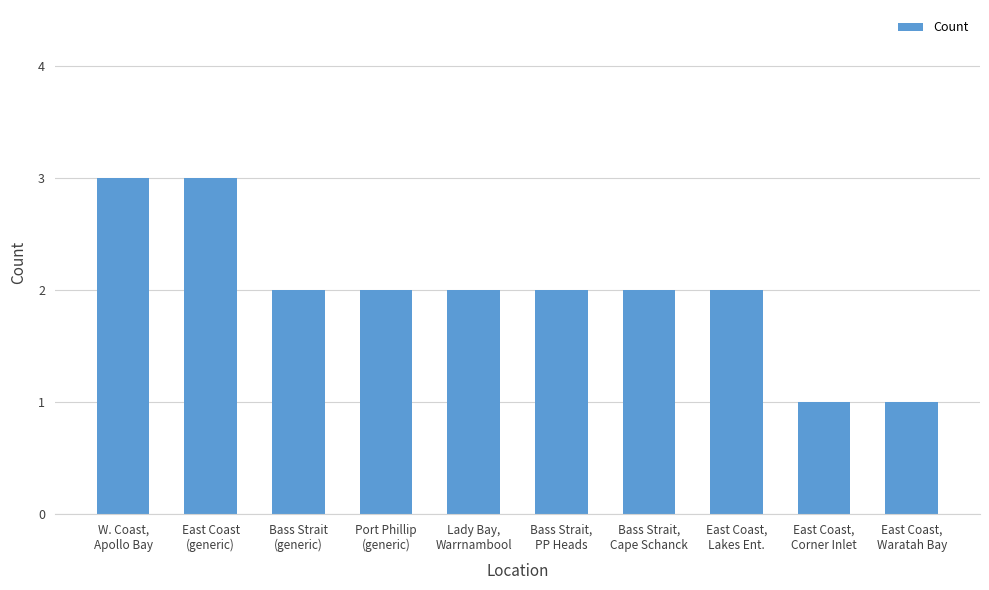

What is the value of the 9th bar from the left?

1